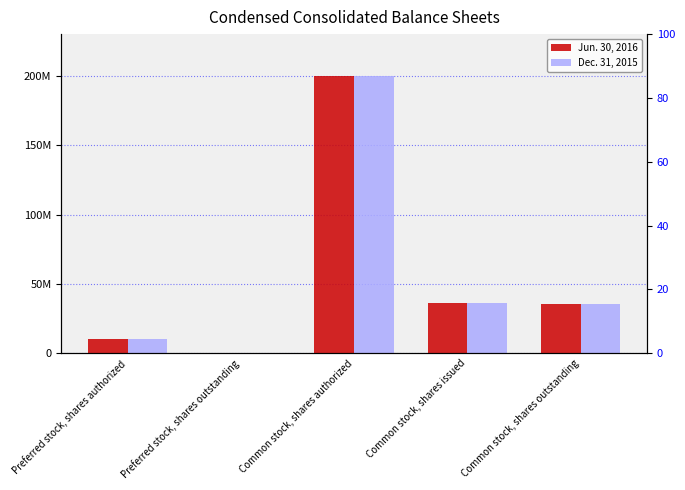

What is the greatest value displayed?

200000000